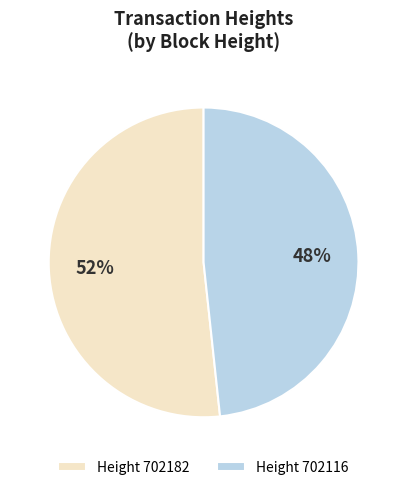

Is the sum of Height 702182 and Height 702116 greater than half?

Yes